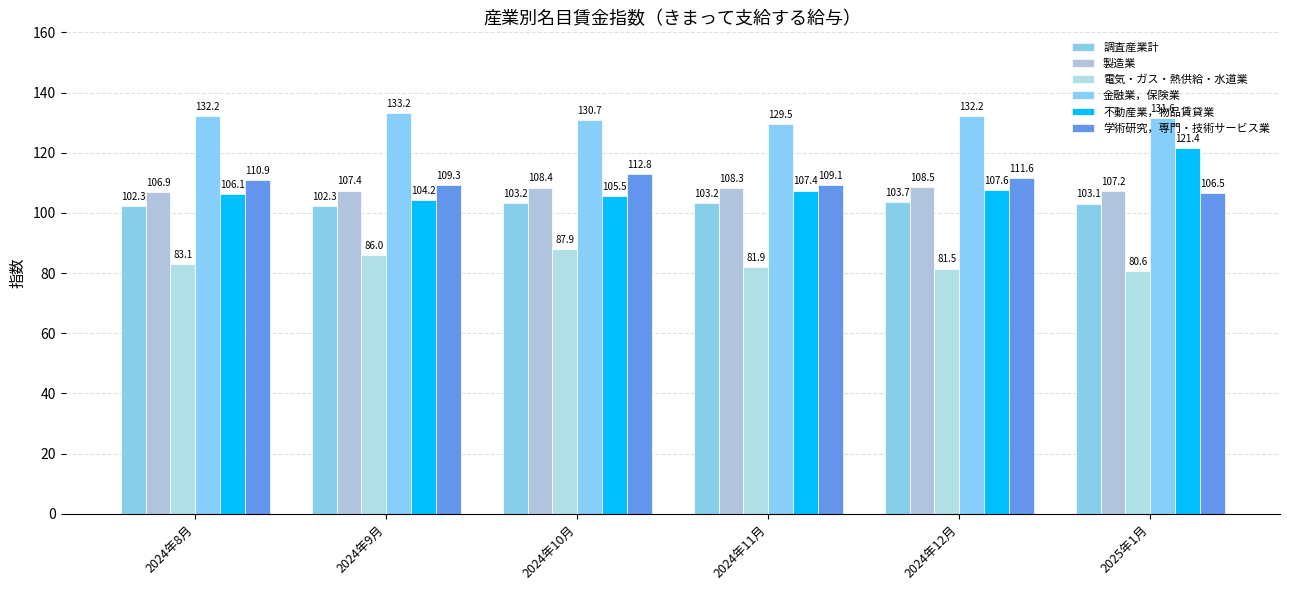

What is the value of the 製造業 bar at the 6th from the left?

107.2